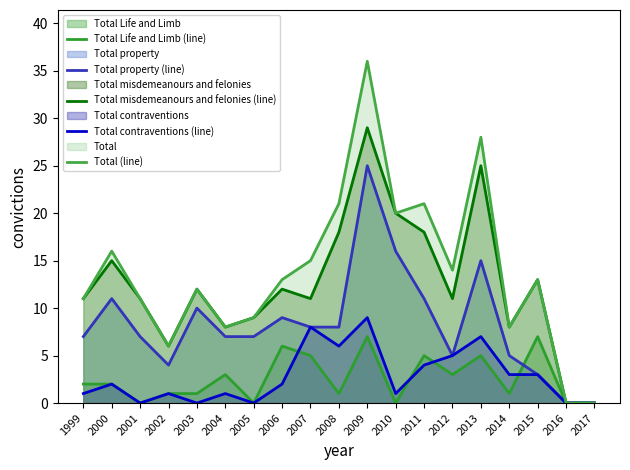

What is the spread (max minus min) of values at 2008?

20